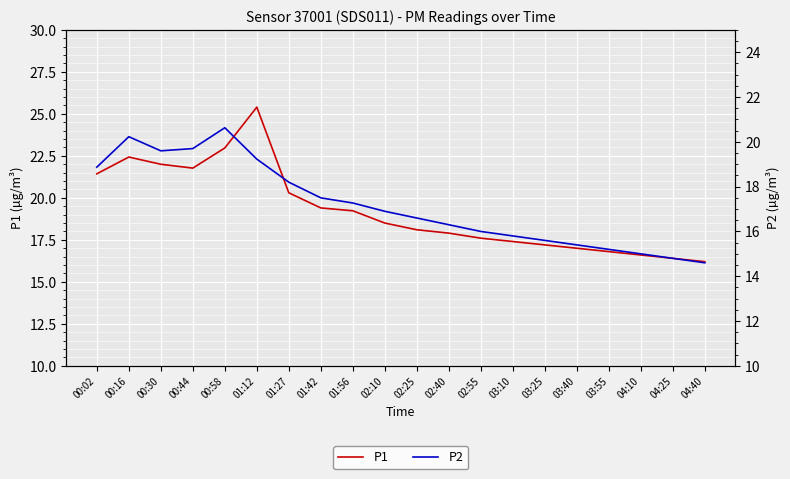

What is the label of the 13th point from the right?

01:42